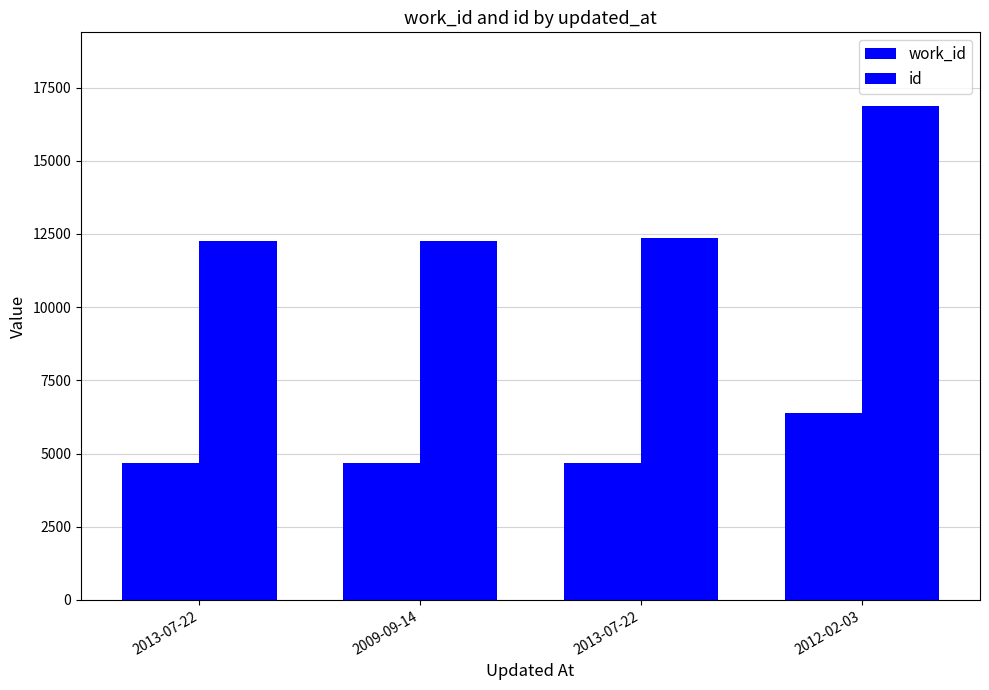

What is the sum of all id values?

53747